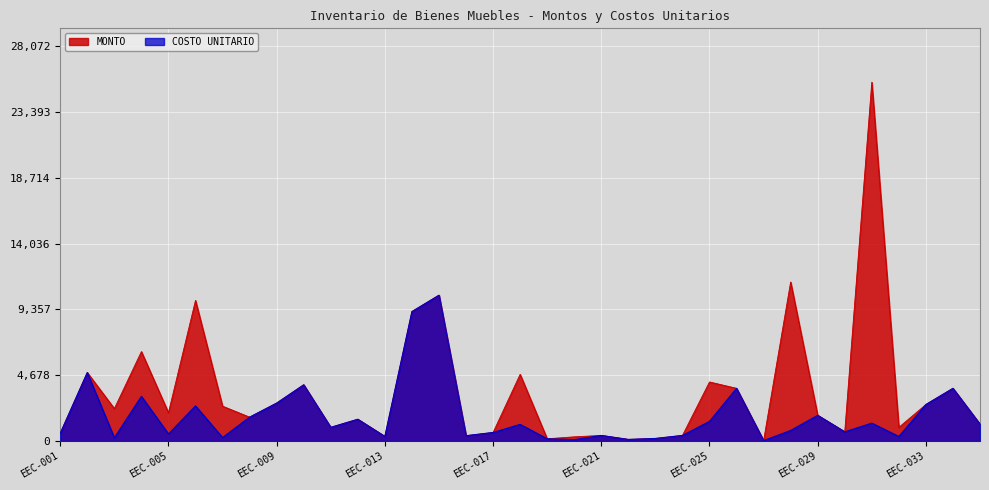

Rank the categories by COSTO UNITARIO value from lowest to highest.

EEC-027, EEC-020, EEC-022, EEC-019, EEC-023, EEC-003, EEC-007, EEC-032, EEC-013, EEC-016, EEC-021, EEC-024, EEC-005, EEC-001, EEC-017, EEC-030, EEC-028, EEC-011, EEC-018, EEC-035, EEC-031, EEC-025, EEC-012, EEC-008, EEC-029, EEC-006, EEC-033, EEC-009, EEC-004, EEC-026, EEC-034, EEC-010, EEC-002, EEC-014, EEC-015